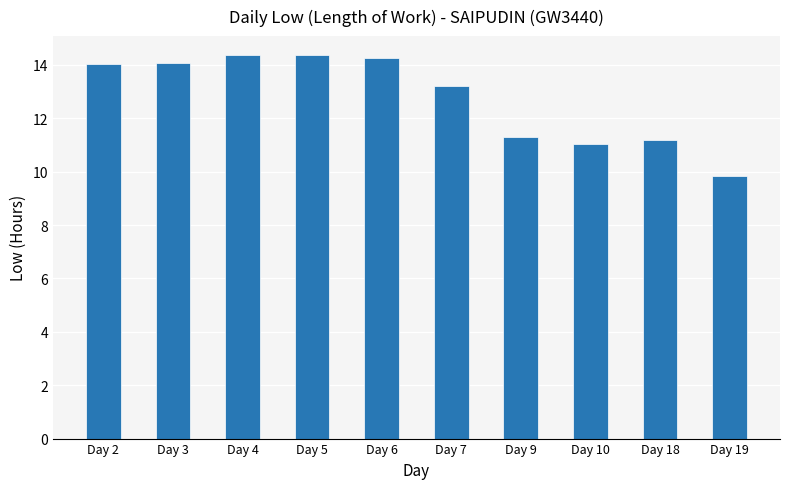

What is the value of the 6th bar from the left?

13.2